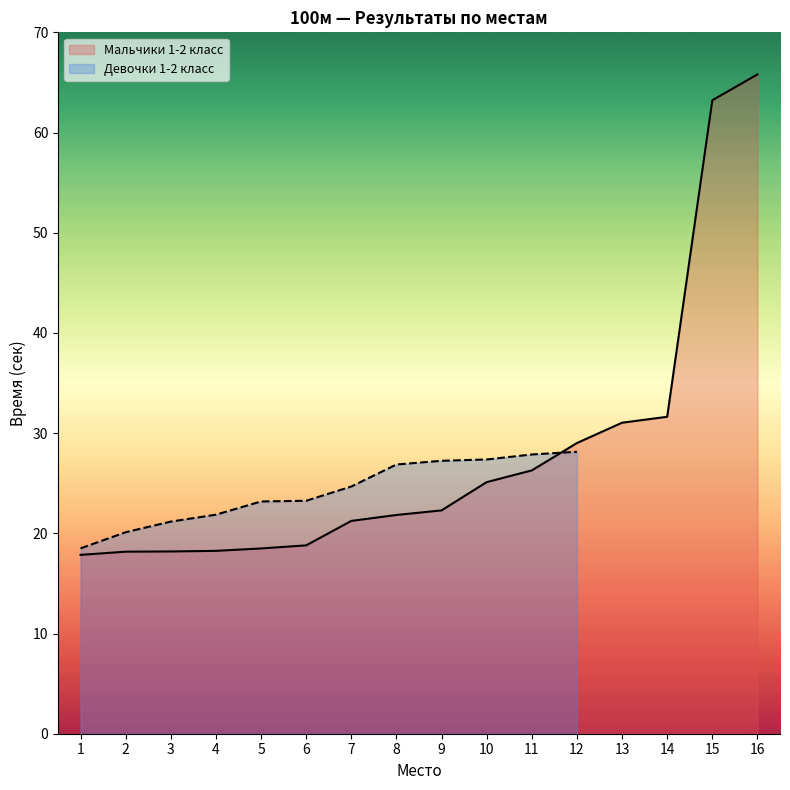

Where is the data nearest to the value 41?

14